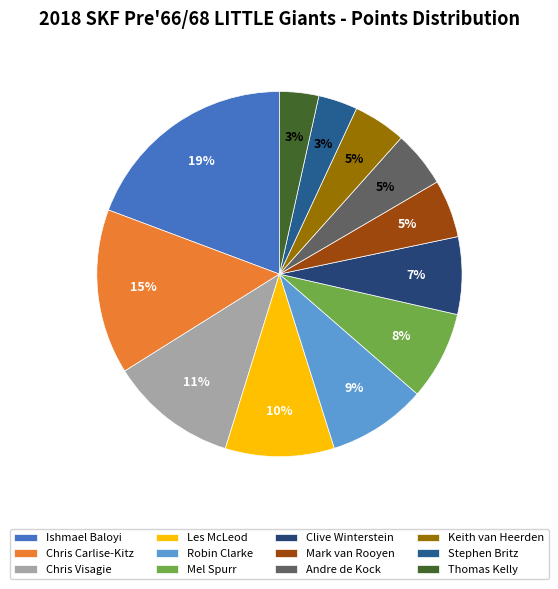

True or false: Mel Spurr accounts for 8% of the total.

True